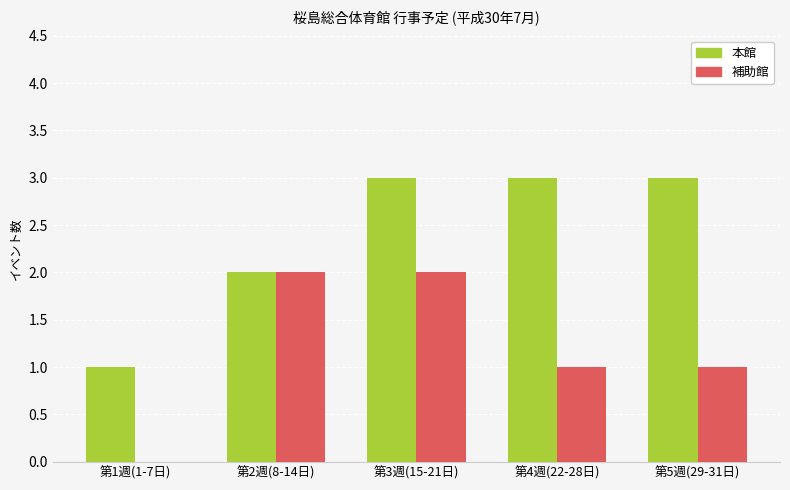

The 補助館 series shows 1 at 第1週(1-7日). True or false?

False